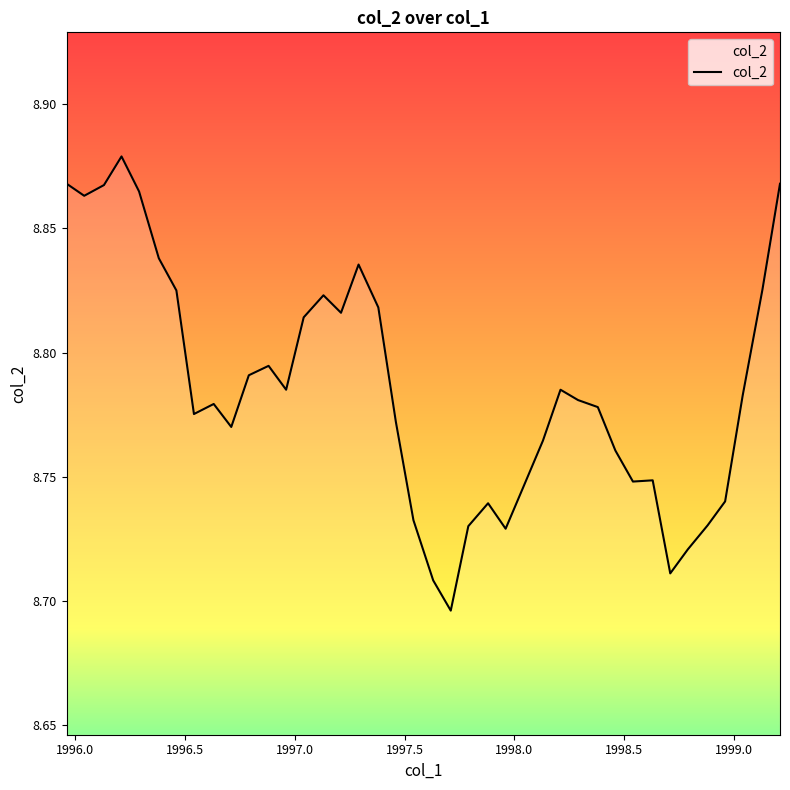

What is the value of the 27th point from the left?

8.8